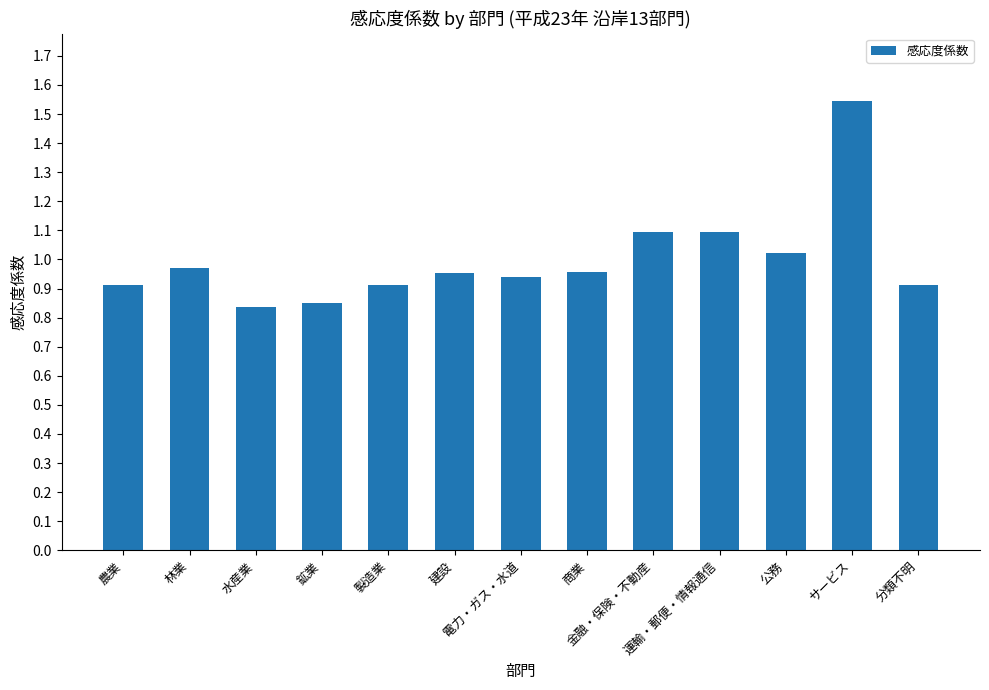

Which label corresponds to the largest value in the chart?

サービス